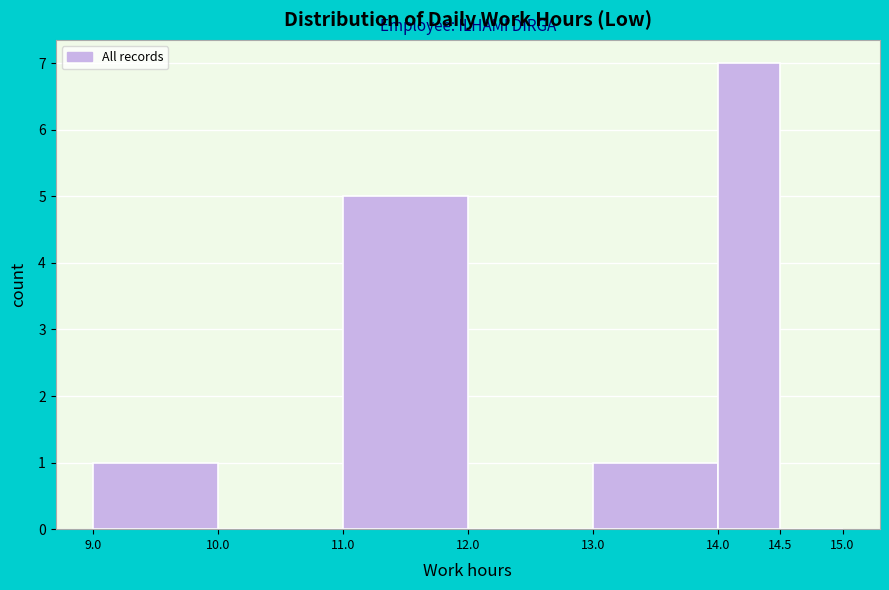

Reading left to right, transcribe this chart: for each bar, give the range it covers on the x-axis and its height. The values are not printed on the chart, so give them approximately, as read against the axis.

9.0 to 10.0: 1
10.0 to 11.0: 0
11.0 to 12.0: 5
12.0 to 13.0: 0
13.0 to 14.0: 1
14.0 to 14.5: 7
14.5 to 15.0: 0